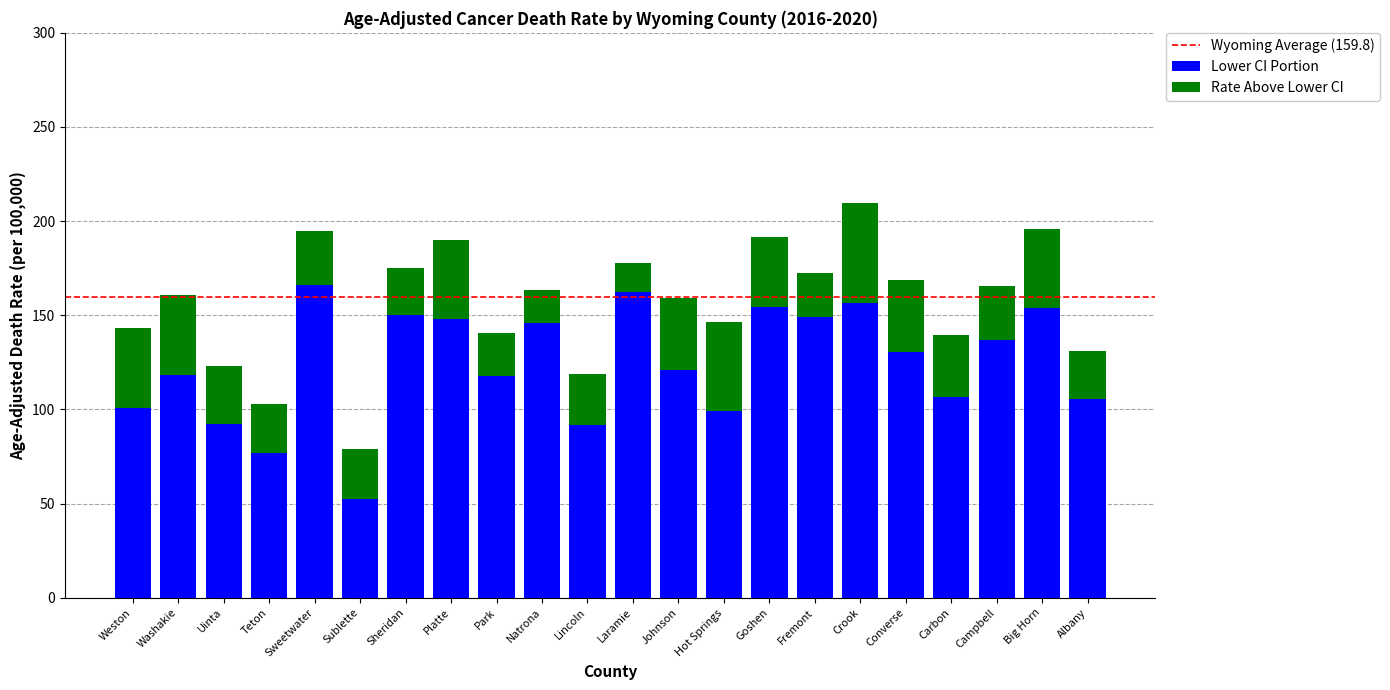

The value of Lower CI Portion at Campbell is 220.2. True or false?

False